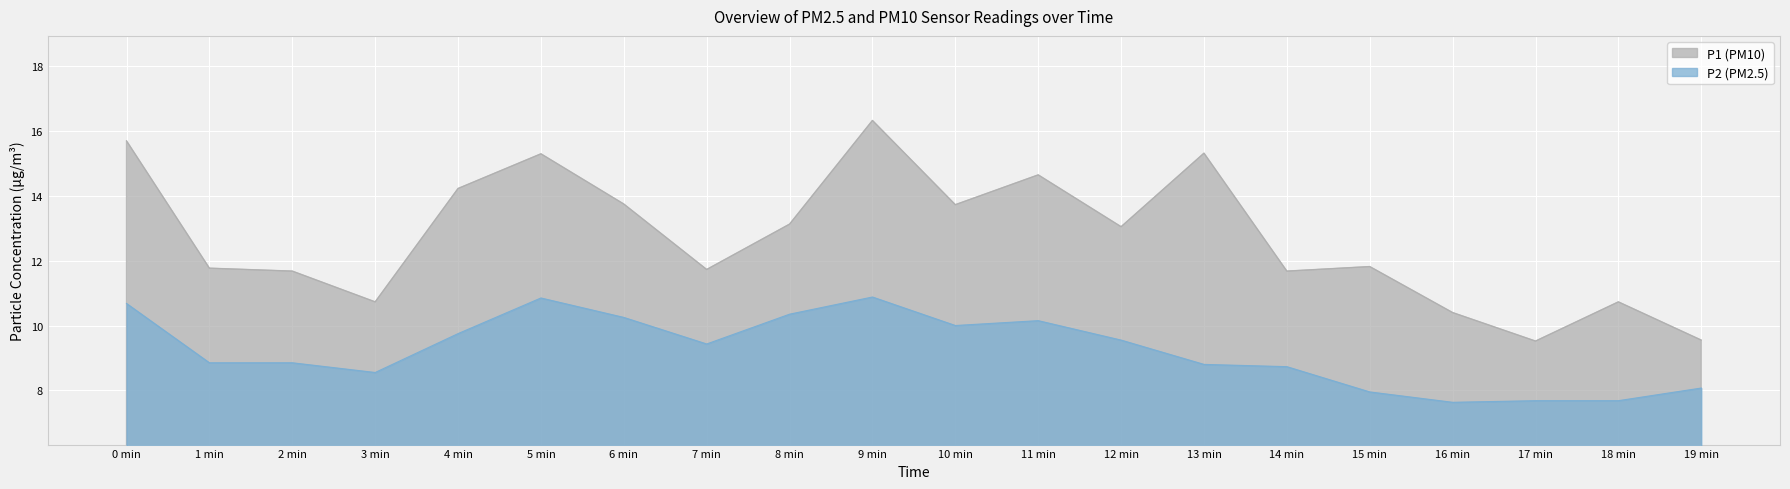

The P2 (PM2.5) series shows 8.8 at 1 min. True or false?

True